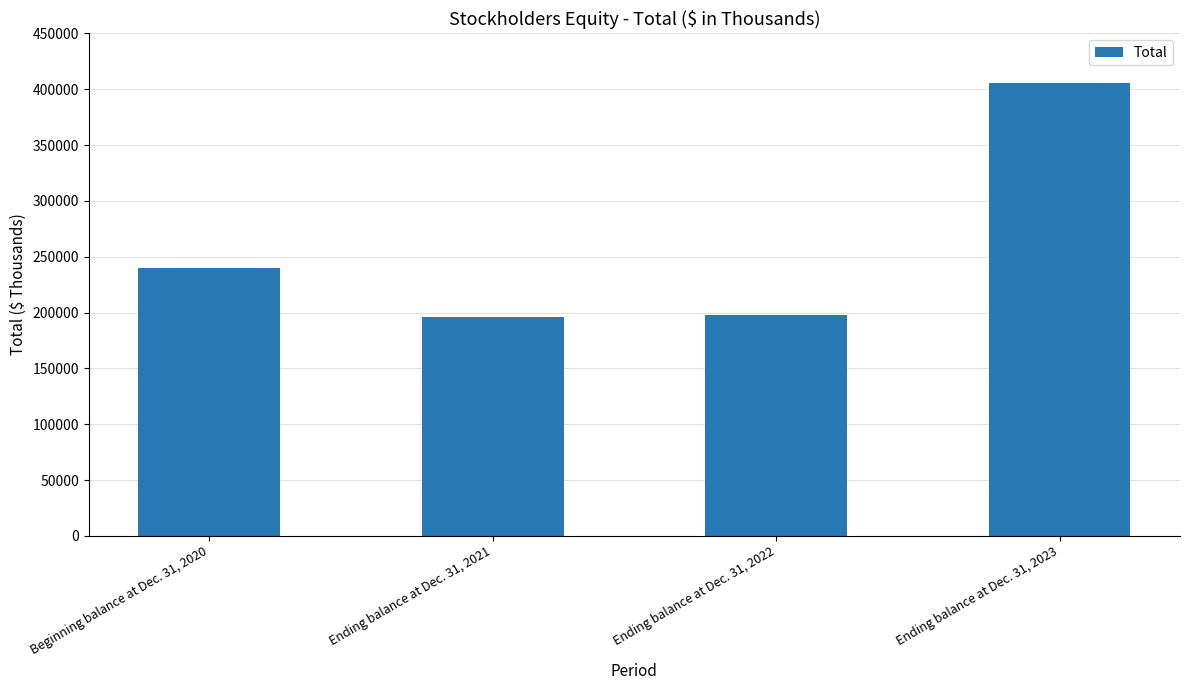

True or false: the data shows 163561 at Beginning balance at Dec. 31, 2020.

False